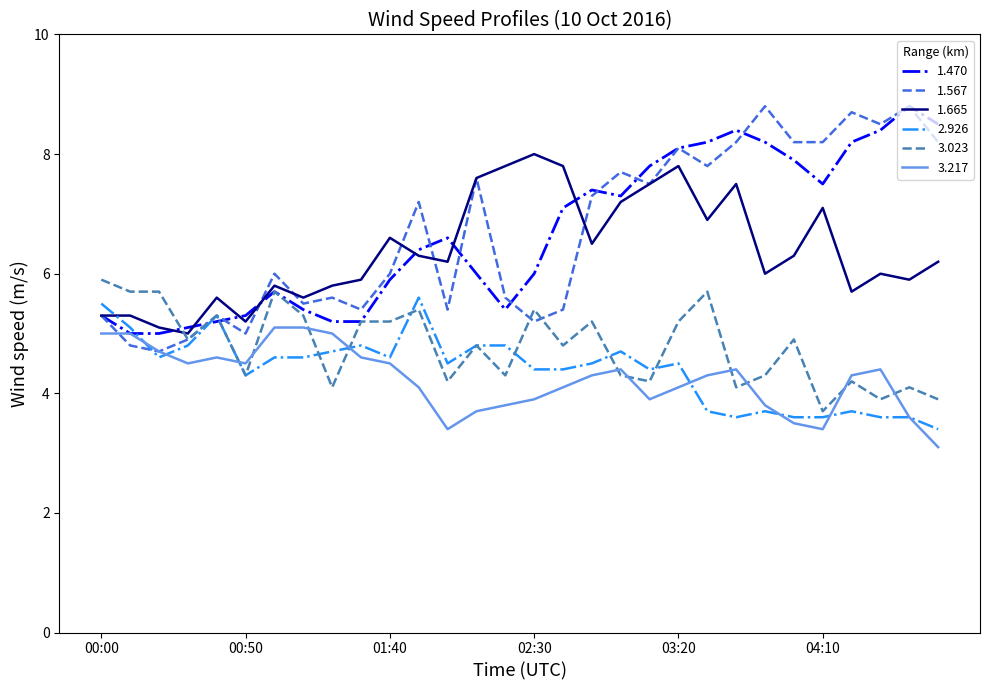

What is the lowest value of the 3.023 series?

3.7